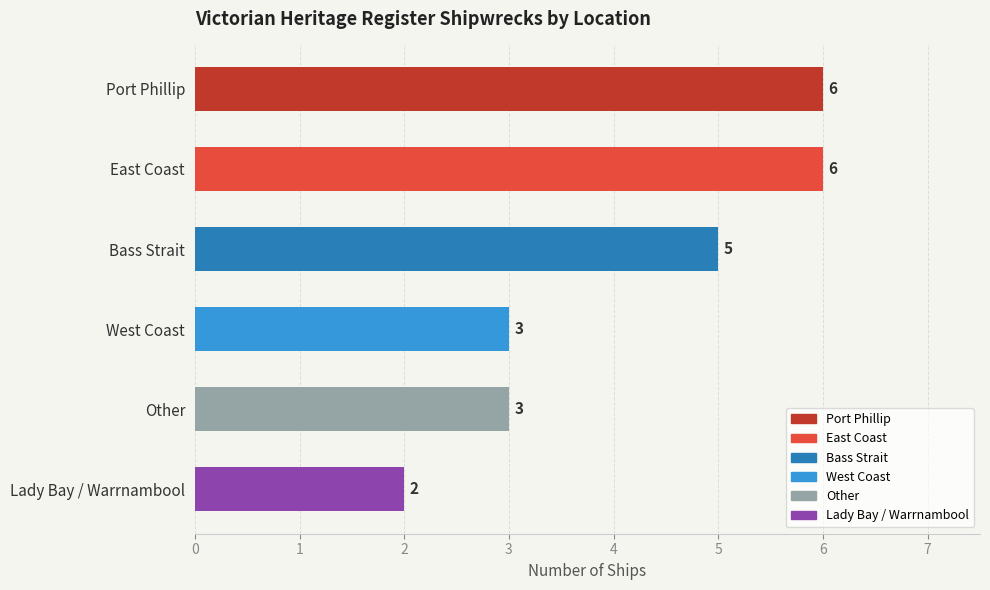

Reading left to right, extract all data points from this chart.

Port Phillip=6	East Coast=6	Bass Strait=5	West Coast=3	Lady Bay / Warrnambool=2	Other=3